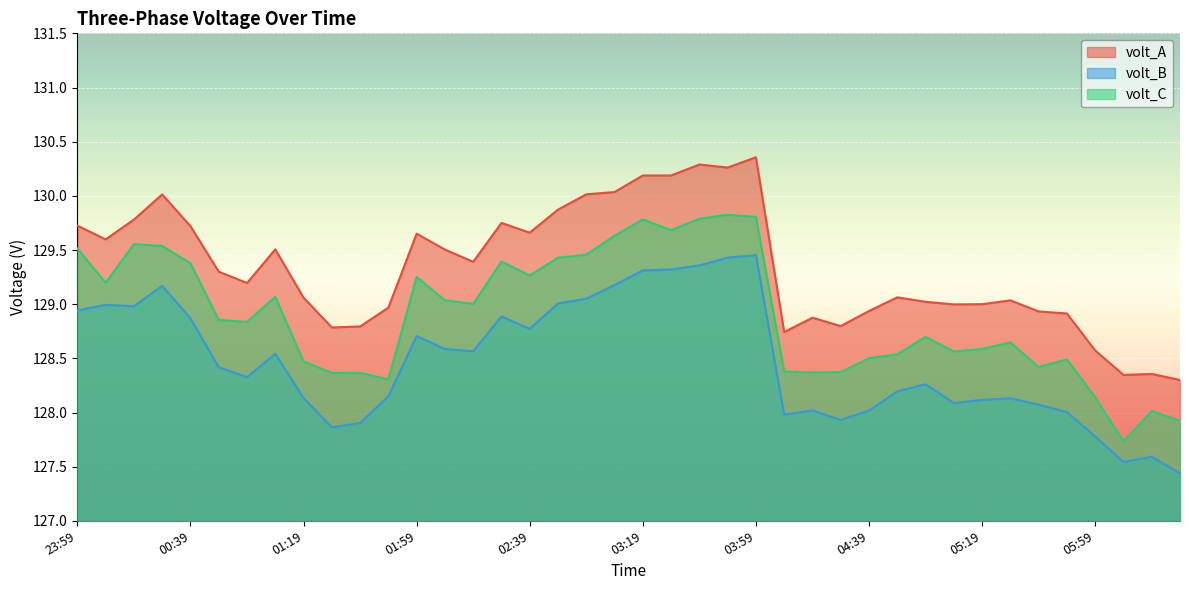

In volt_B, how many points are higher than both neighbors (excluding endpoints)?

10